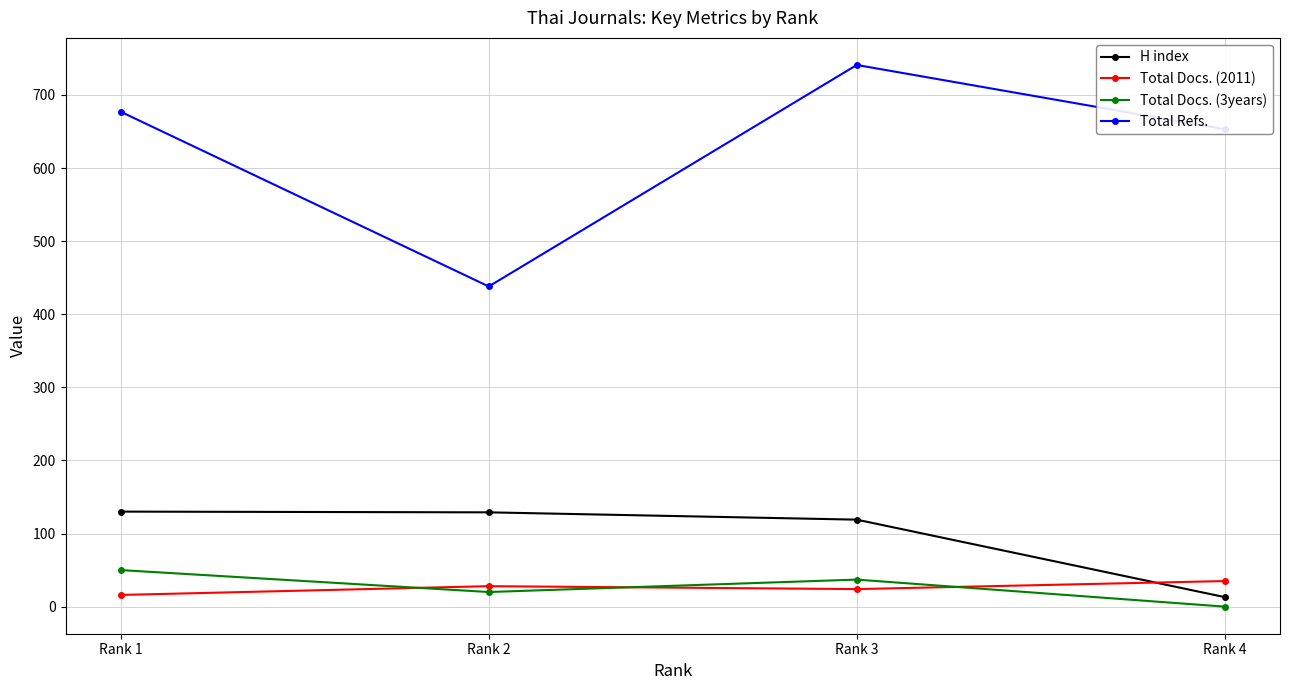

What are all the series names shown in the legend?

H index, Total Docs. (2011), Total Docs. (3years), Total Refs.